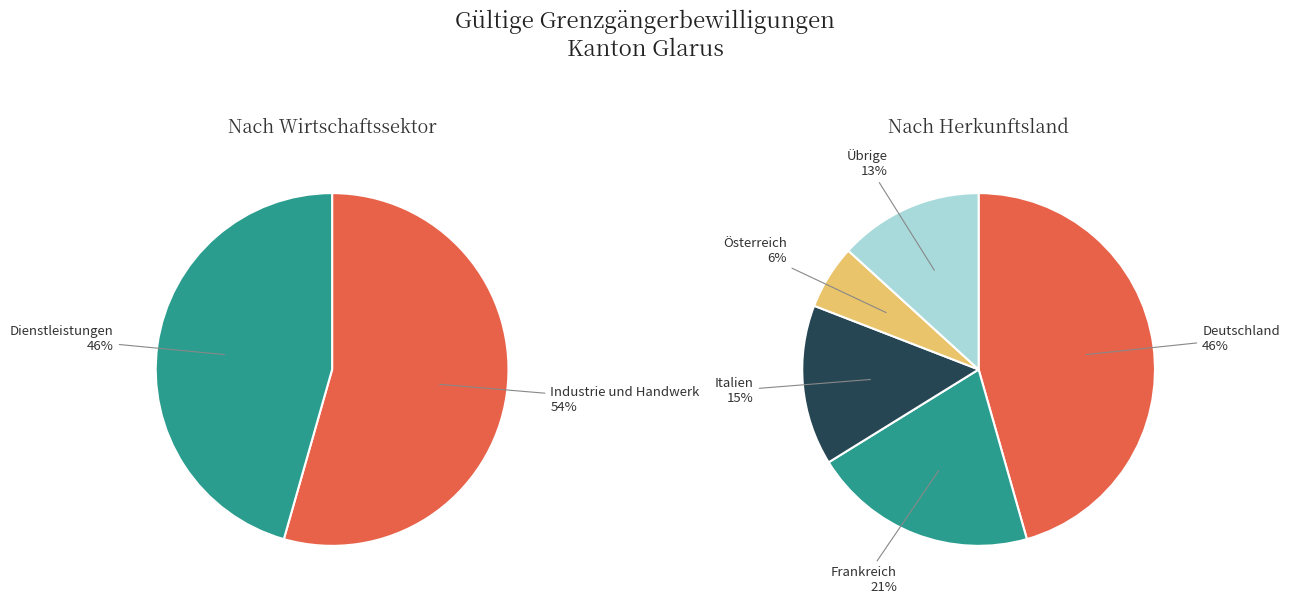

How many slices are in this pie chart?

7